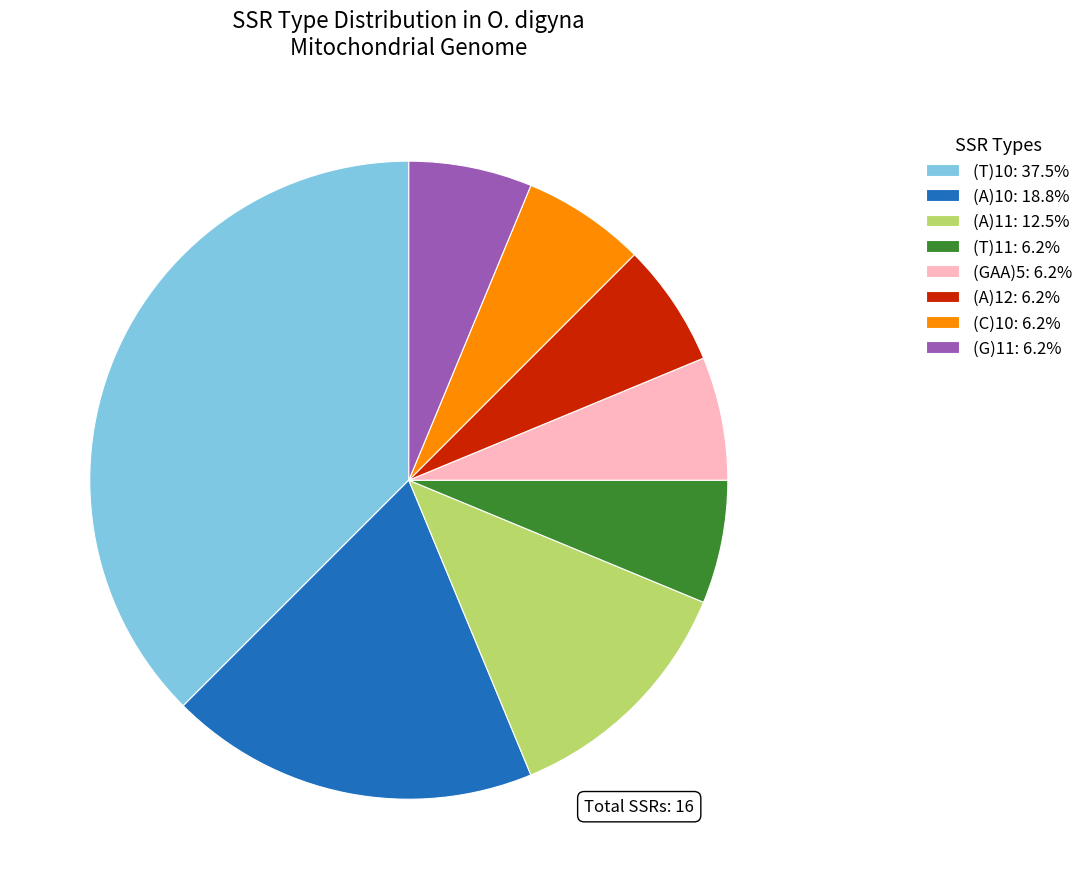

What is the ratio of the value at (A)11: 12.5% to the value at (G)11: 6.2%?

2.0